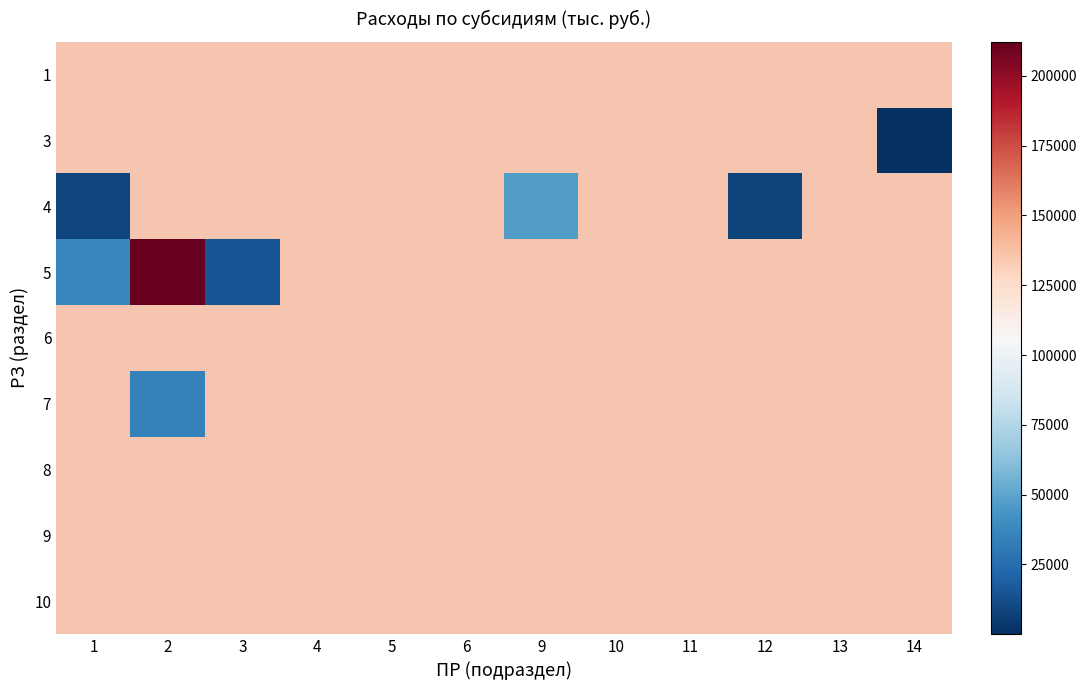

List the series in order of their overall mean, lowest first.

1, 3, 4, 5, 6, 7, 8, 9, 10